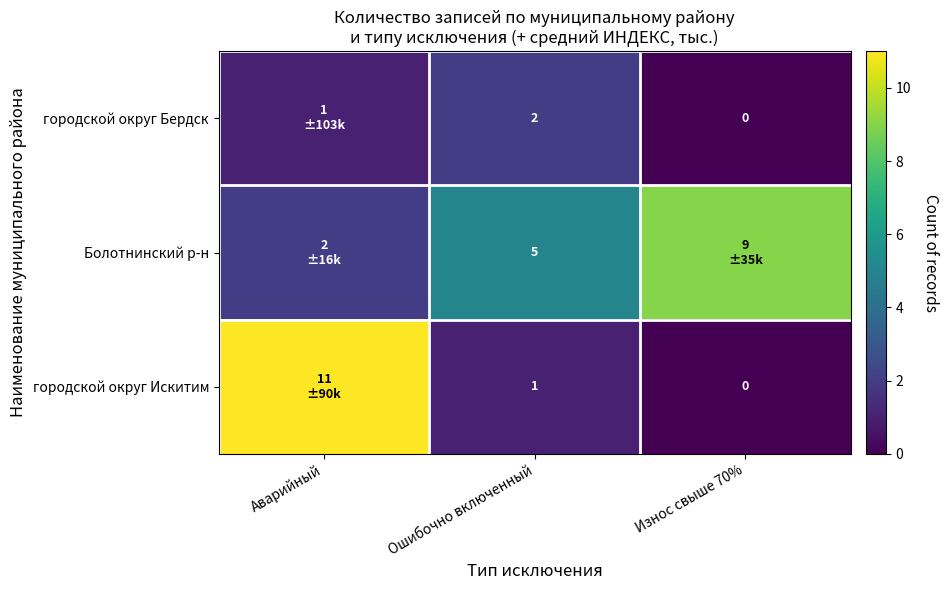

Is the value of городской округ Бердск at Ошибочно включенный greater than the value of Болотнинский р-н at Ошибочно включенный?

No